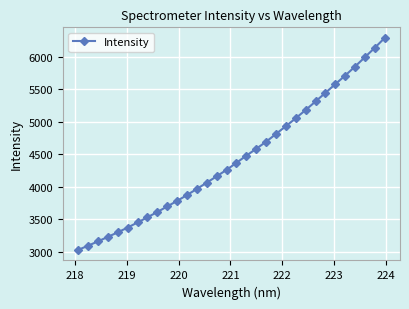

What is the difference between the second highest and second lowest values?

3045.8